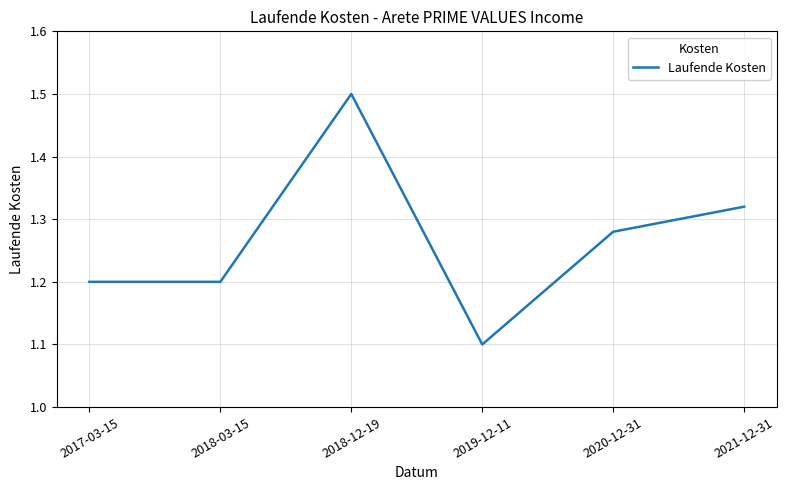

Is it true that the value at 2019-12-11 is 1.1?

True